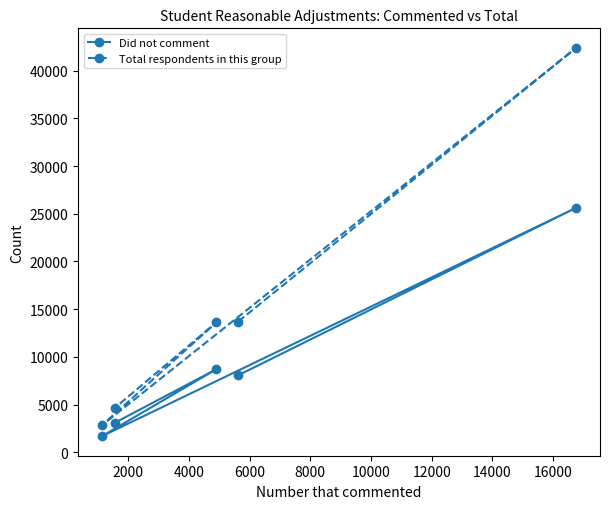

What is the average value of the Did not comment series?

9434